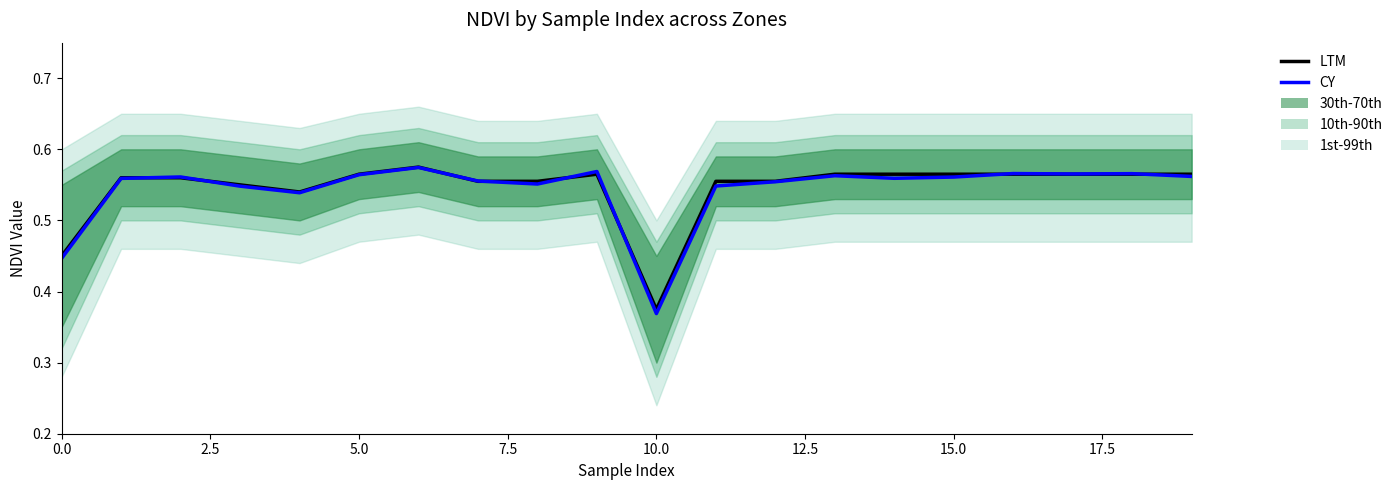

What is the sum of the CY values at 11 and 2.5?

1.1